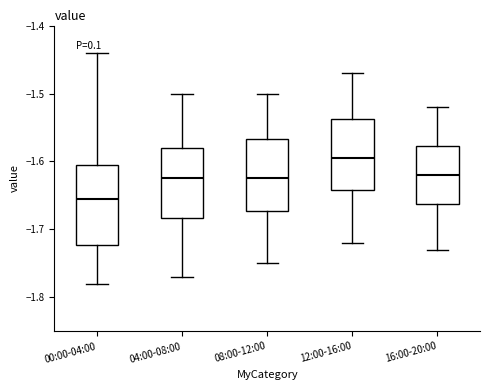

Reading left to right, read every box against the y-axis: the position of its median line, the range the box covers, and the ends of its whiskers. The values are not printed on the chart, so give them approximately, as read against the axis.

00:00-04:00: median -1.65, box -1.72 to -1.60, whiskers -1.78 to -1.44
04:00-08:00: median -1.62, box -1.68 to -1.58, whiskers -1.77 to -1.50
08:00-12:00: median -1.62, box -1.67 to -1.57, whiskers -1.75 to -1.50
12:00-16:00: median -1.59, box -1.64 to -1.54, whiskers -1.72 to -1.47
16:00-20:00: median -1.62, box -1.66 to -1.58, whiskers -1.73 to -1.52